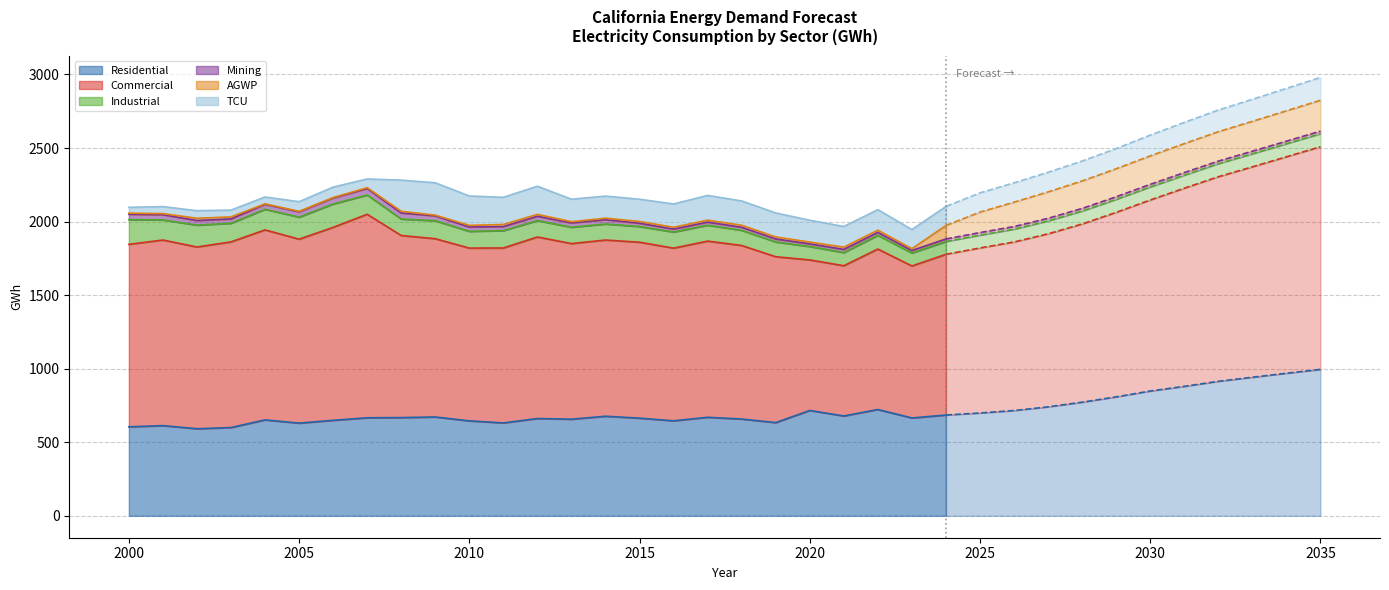

The value of Mining at 2025 is 17.8. True or false?

True